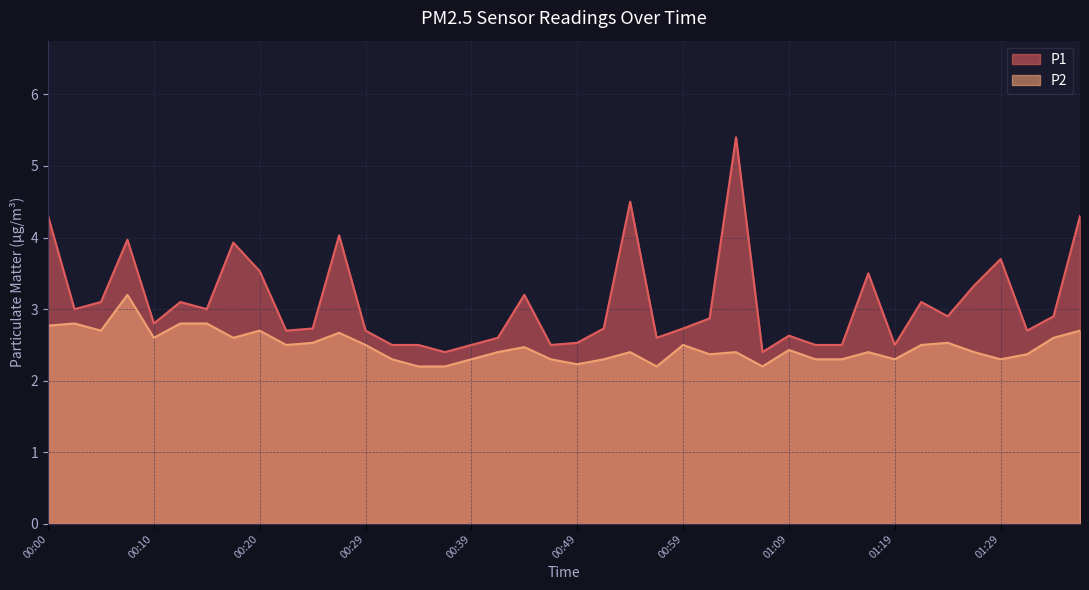

List the series in order of their overall mean, lowest first.

P2, P1